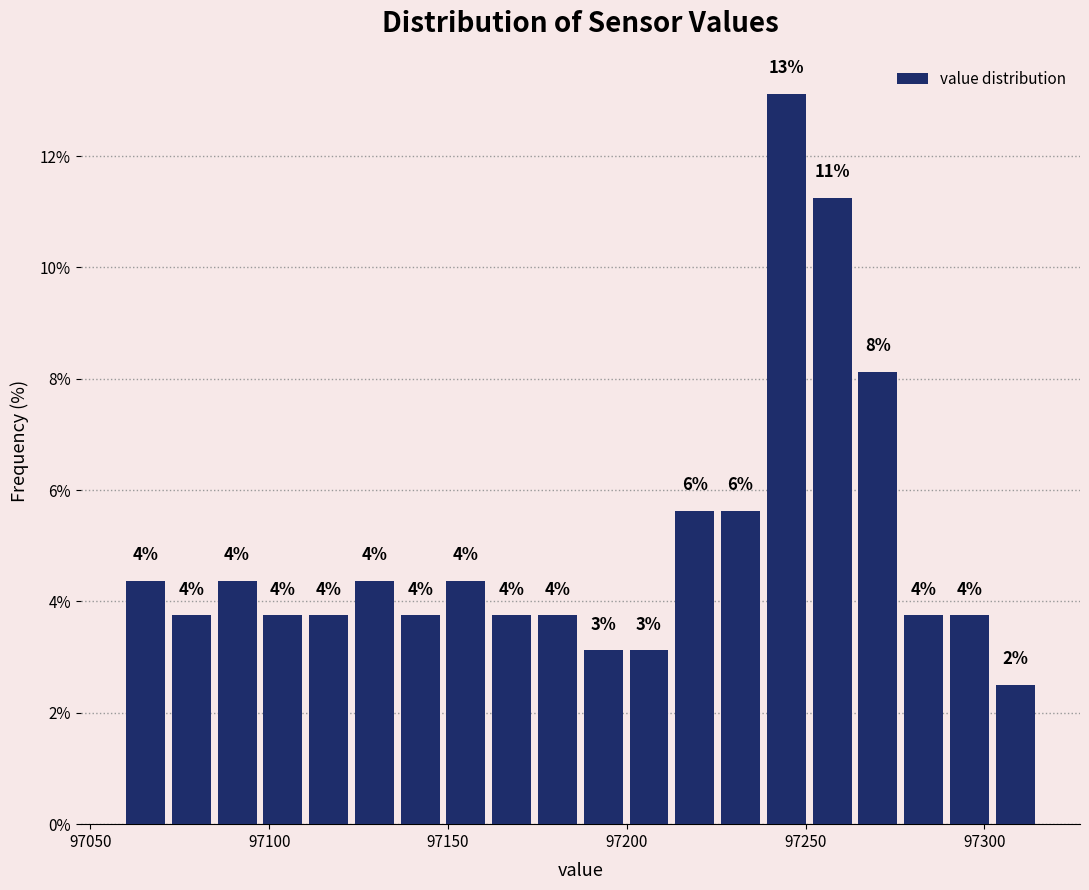

Around what value on the x-axis is the tallest bar? Give the approximate position of its centre, as read against the axis.

97245